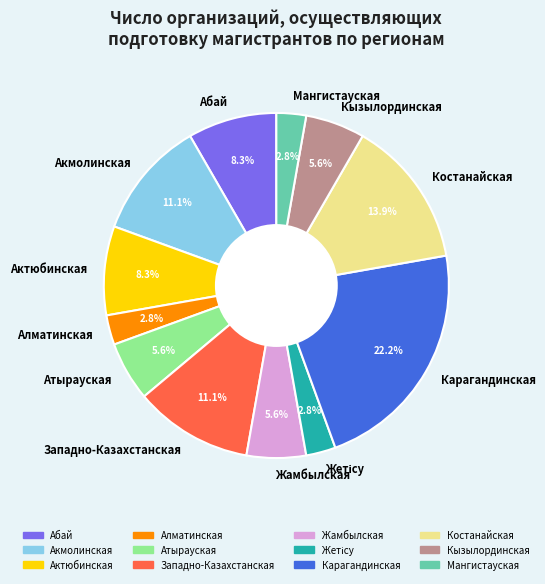

Does Кызылординская account for over 50% of the chart?

No